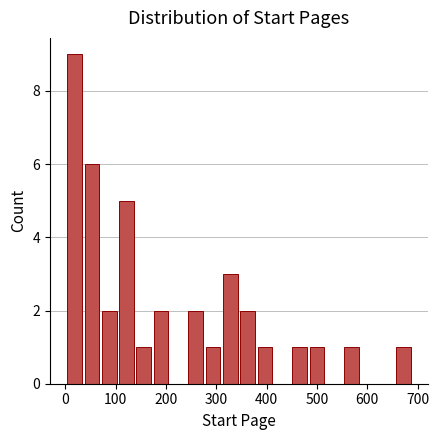

Around what value on the x-axis is the tallest bar? Give the approximate position of its centre, as read against the axis.

20